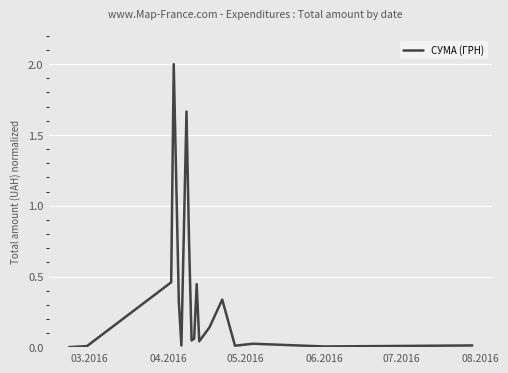

What is the greatest value displayed?

2.0